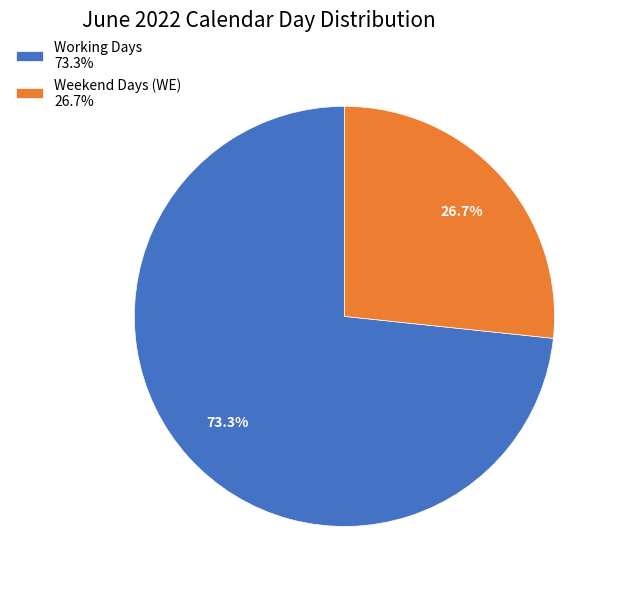

Count the number of slices in the pie.

2